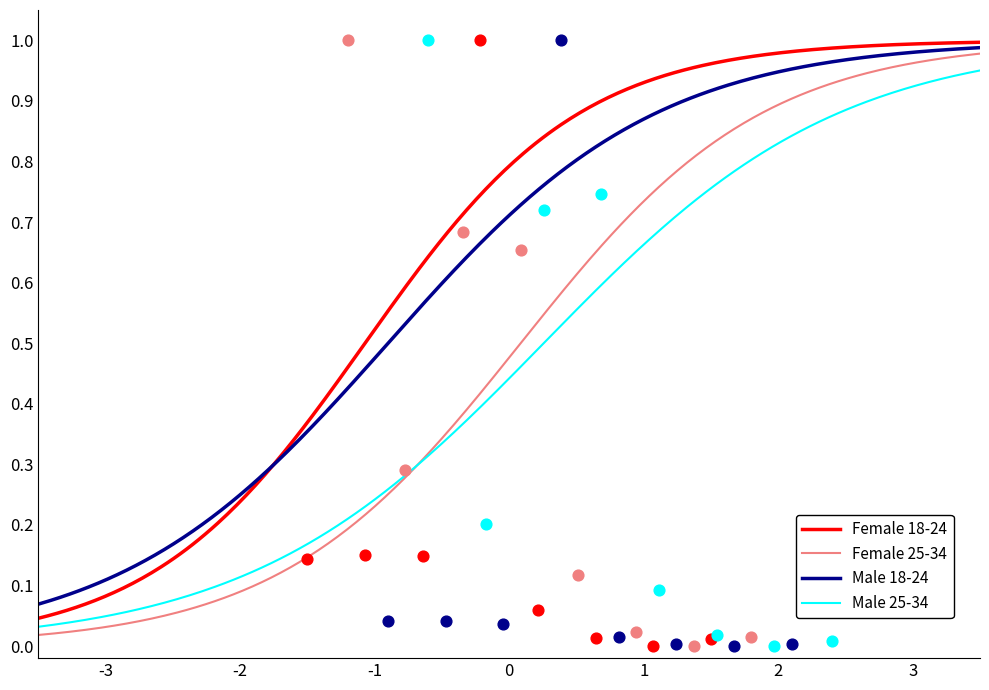

Which series has the largest Y range (max minus min)?

Female 25-34